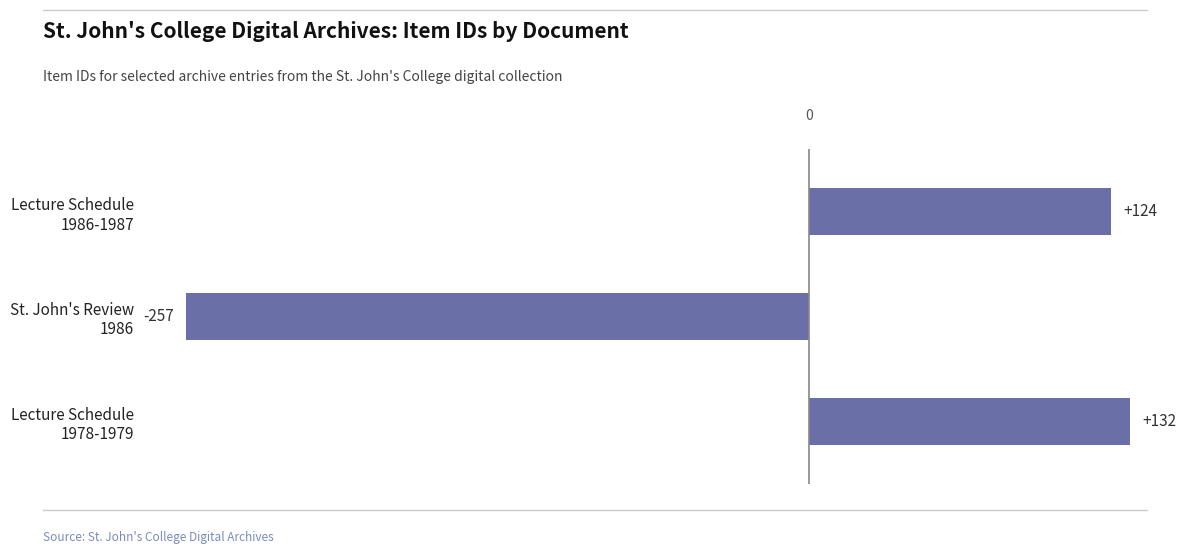

Which category has the lowest value across all series?

St. John's Review
1986